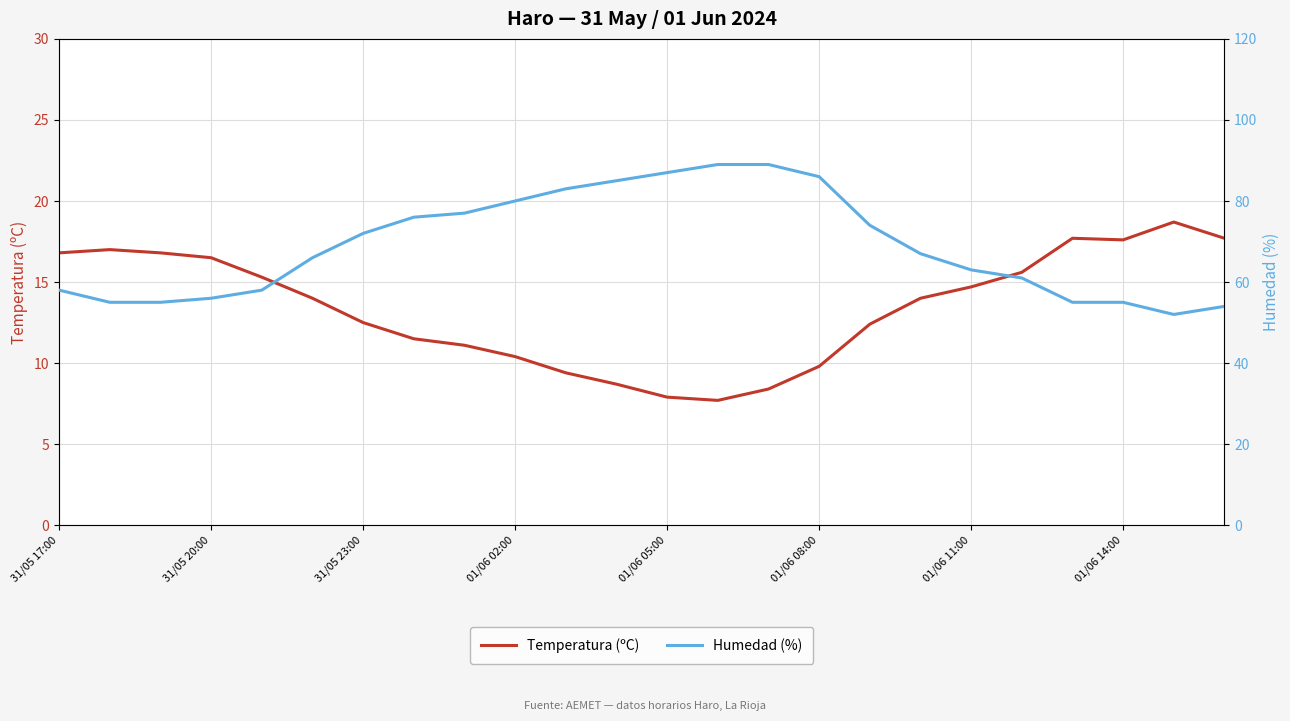

What are all the series names shown in the legend?

Temperatura (ºC), Humedad (%)